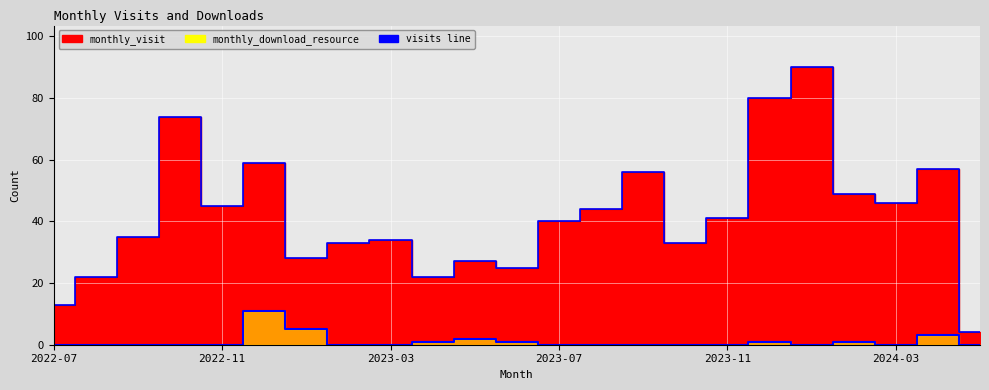

Is it true that monthly_visit equals 6 at 2024-05?

False